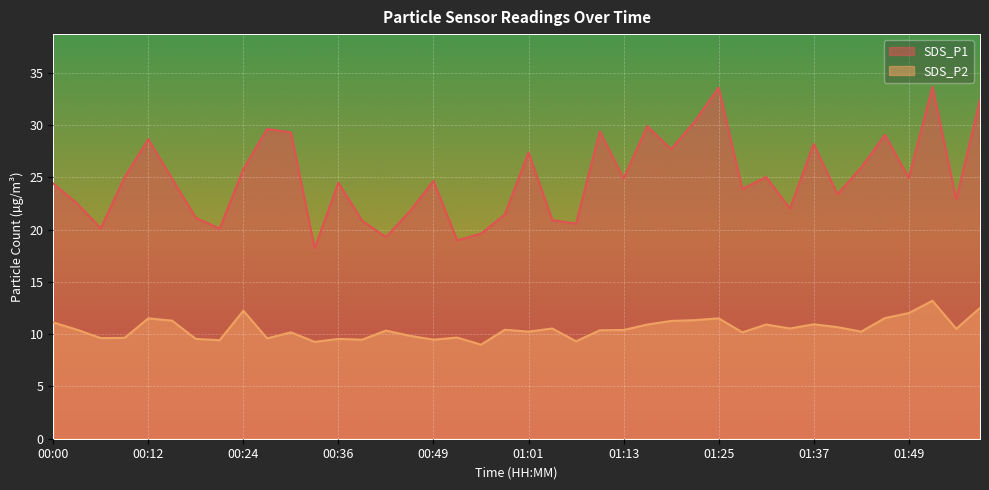

How many data points in SDS_P1 are less than 24?

17